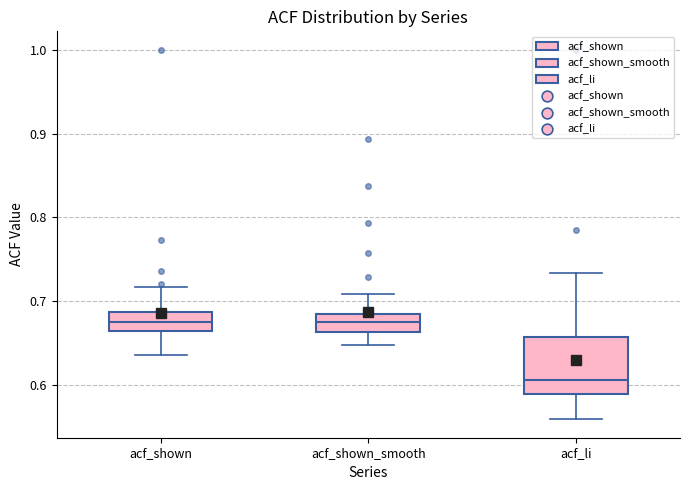

Where does the lower whisker of the box for acf_li end on the y-axis? The values are not printed on the chart, so give them approximately, as read against the axis.

0.56